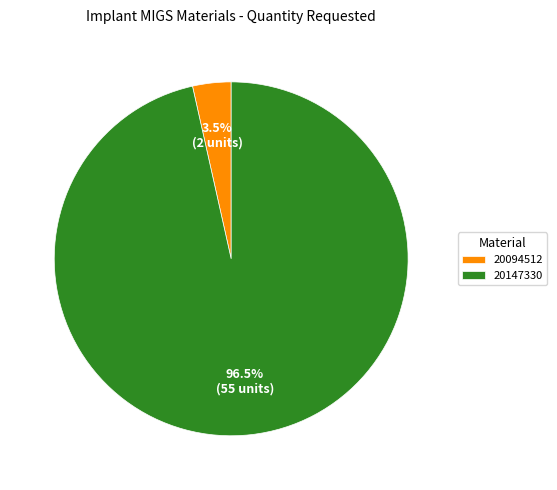

To the nearest percent, what is the difference between the largest and smallest slice percentages?

93%